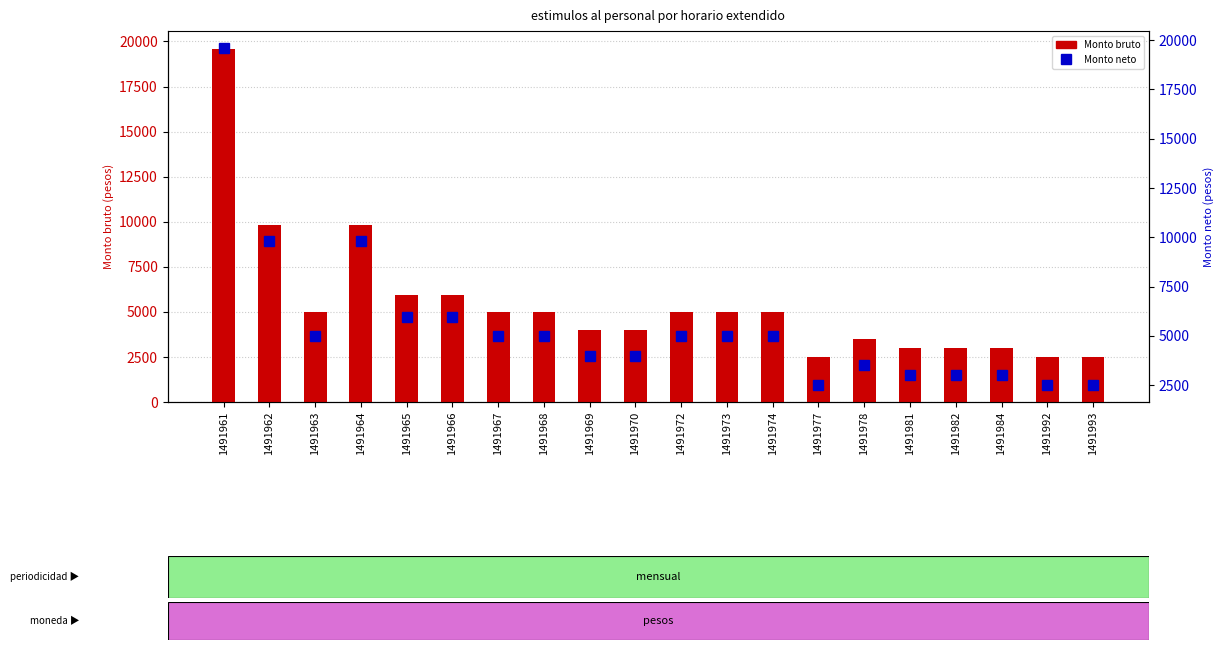

Rank the series by their maximum value, from highest to lowest.

Monto bruto, Monto neto